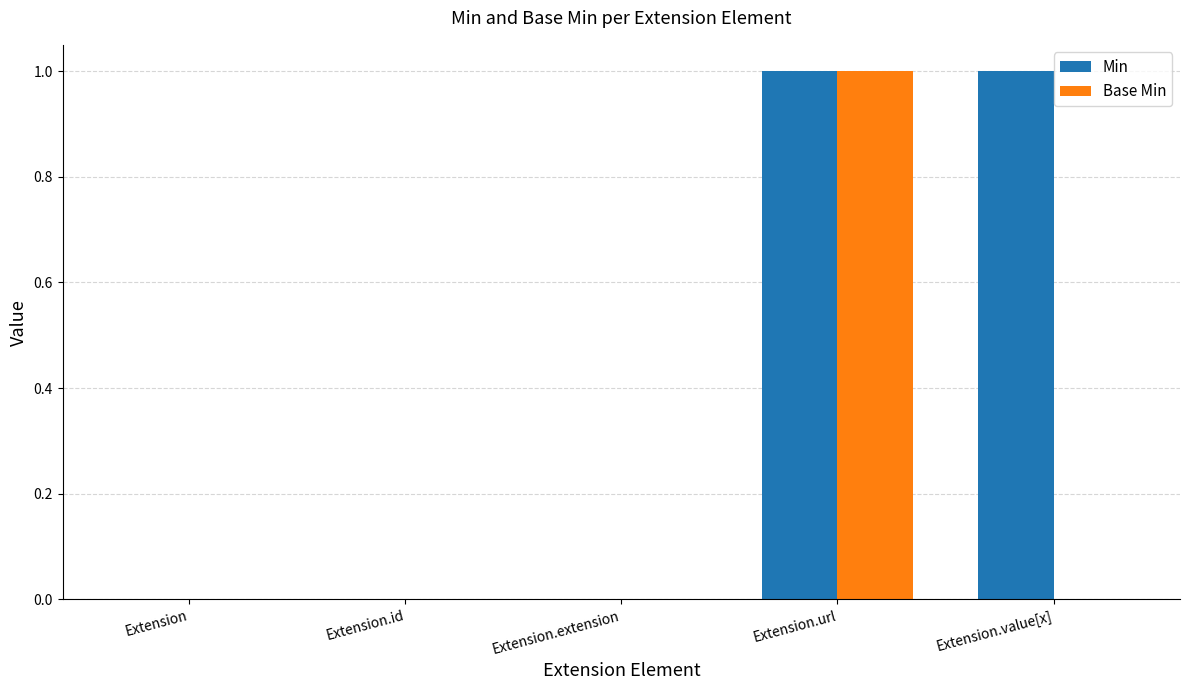

How many series are shown in this chart?

2